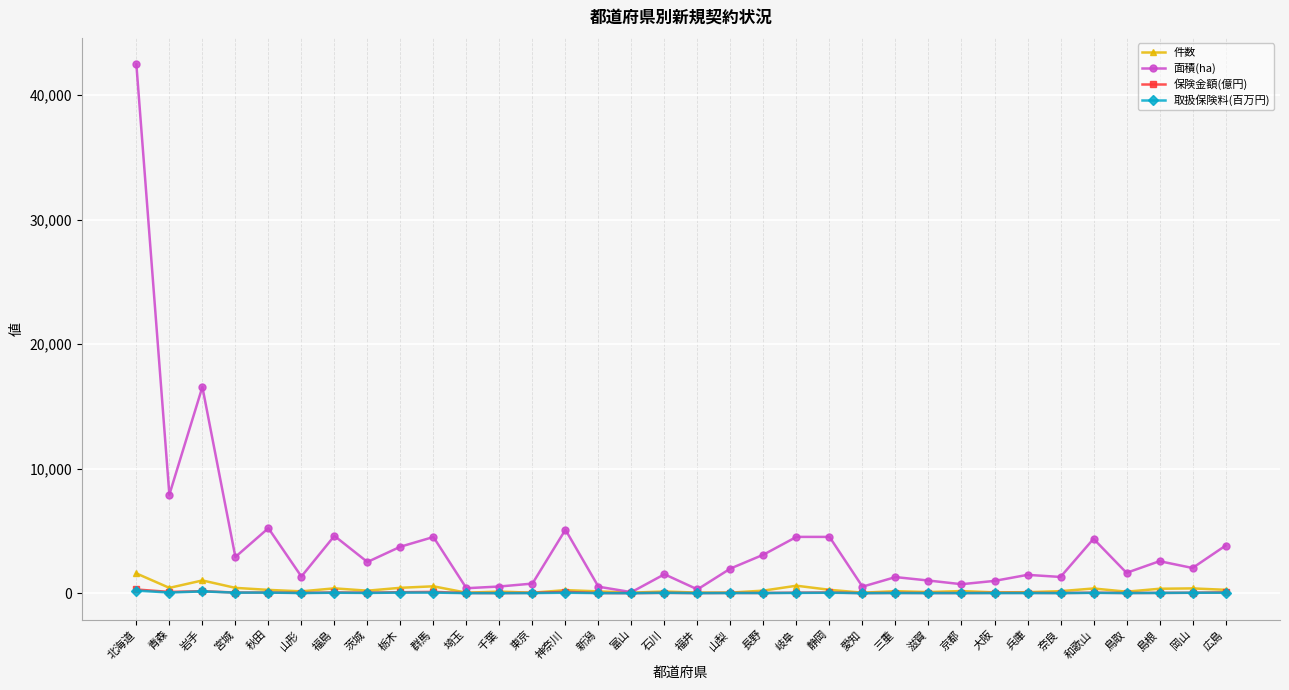

Which category has the highest value in the 面積(ha) series?

北海道